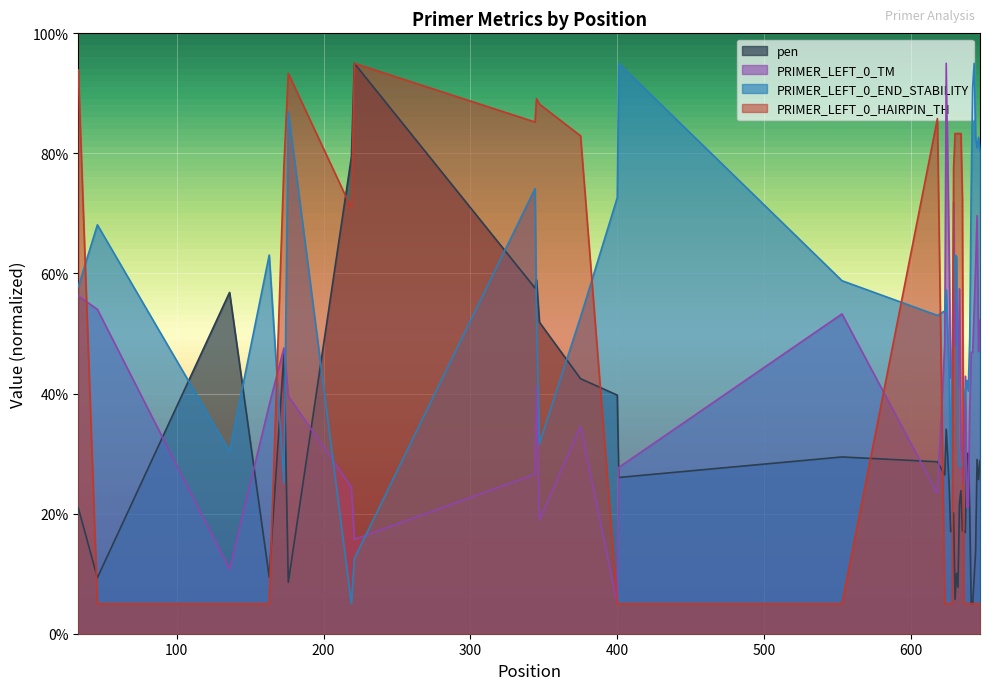

Which series changed the most between 401 and 628?

PRIMER_LEFT_0_END_STABILITY